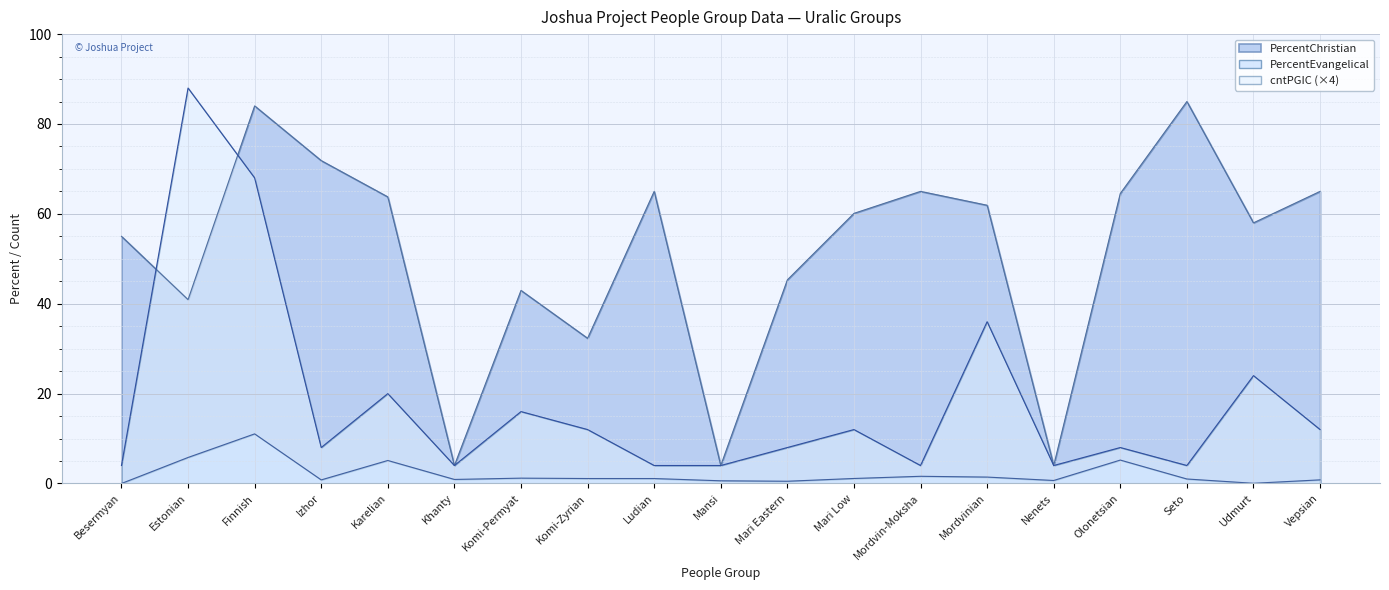

How many lines are shown in the chart?

3